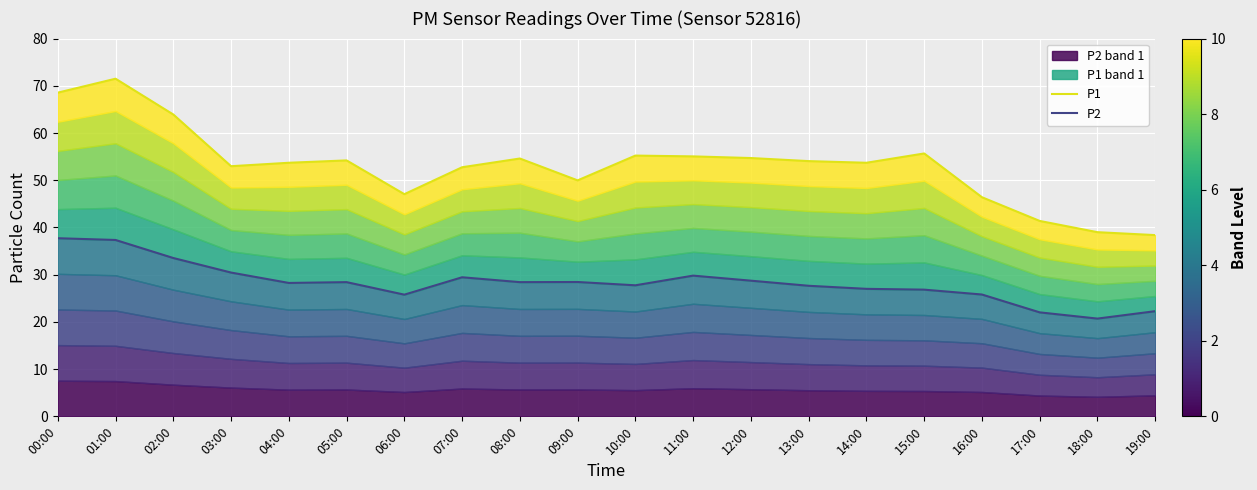

True or false: P1 and P2 intersect in this chart.

False